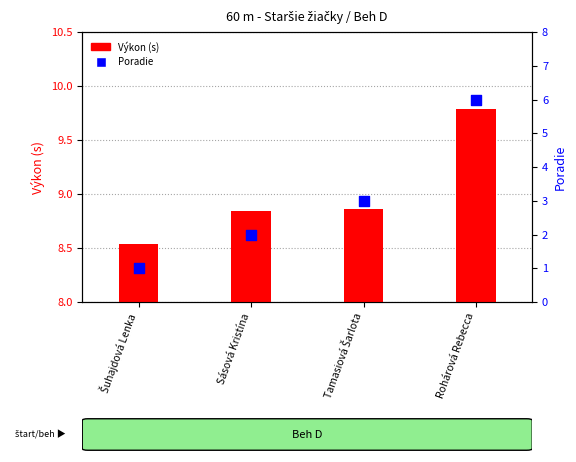

What are all the series names shown in the legend?

Výkon (s), Poradie